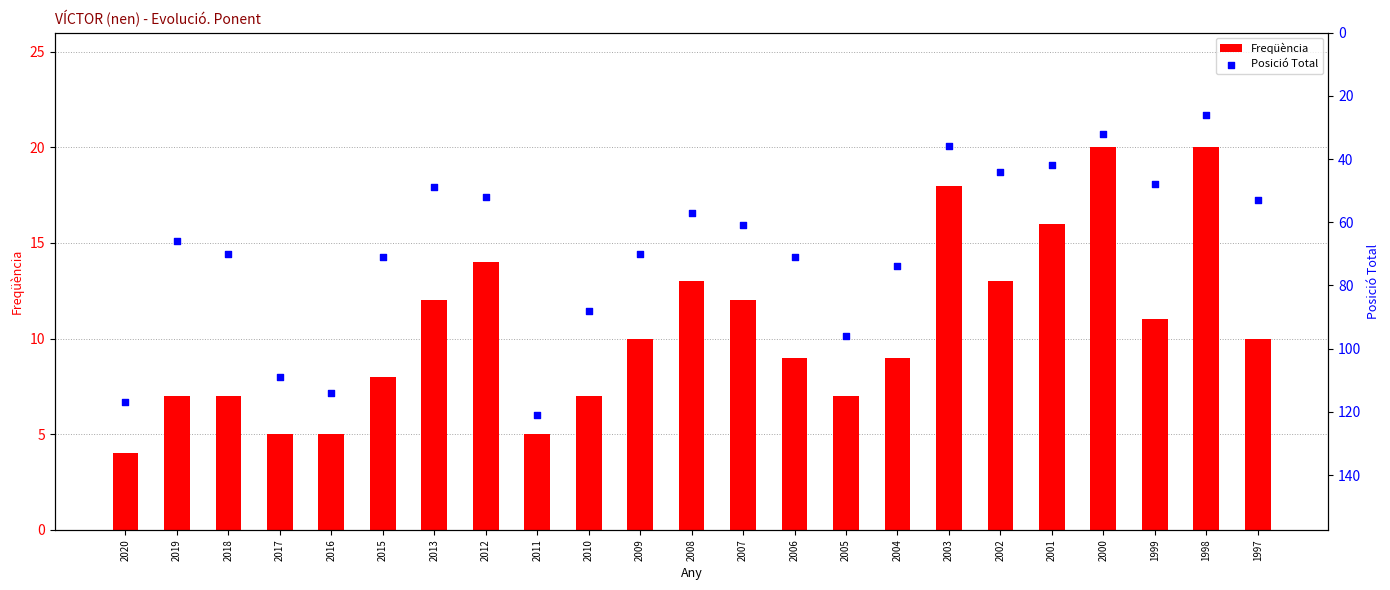

Is the value of Freqüència at 2005 greater than the value of Posició Total at 2020?

No